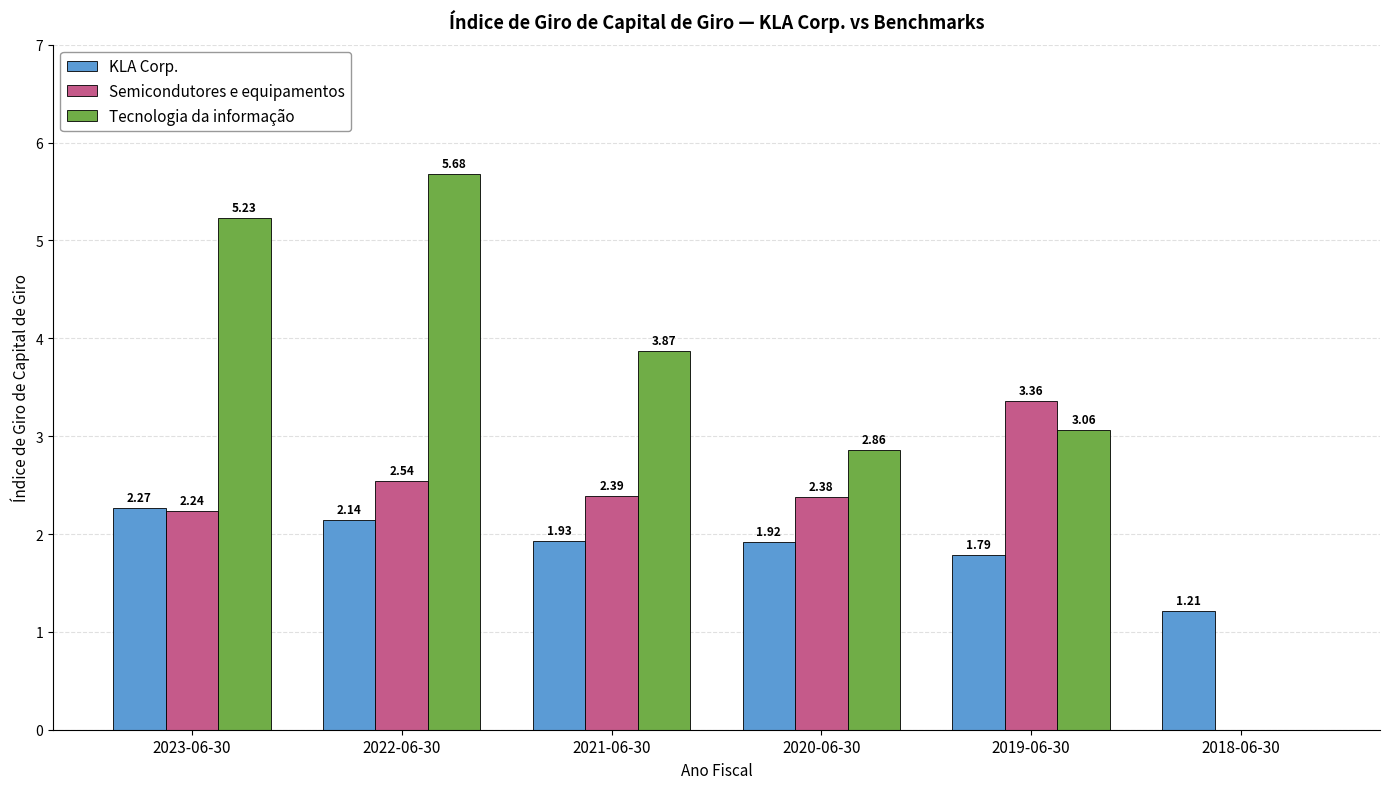

Count the number of data series in this chart.

3